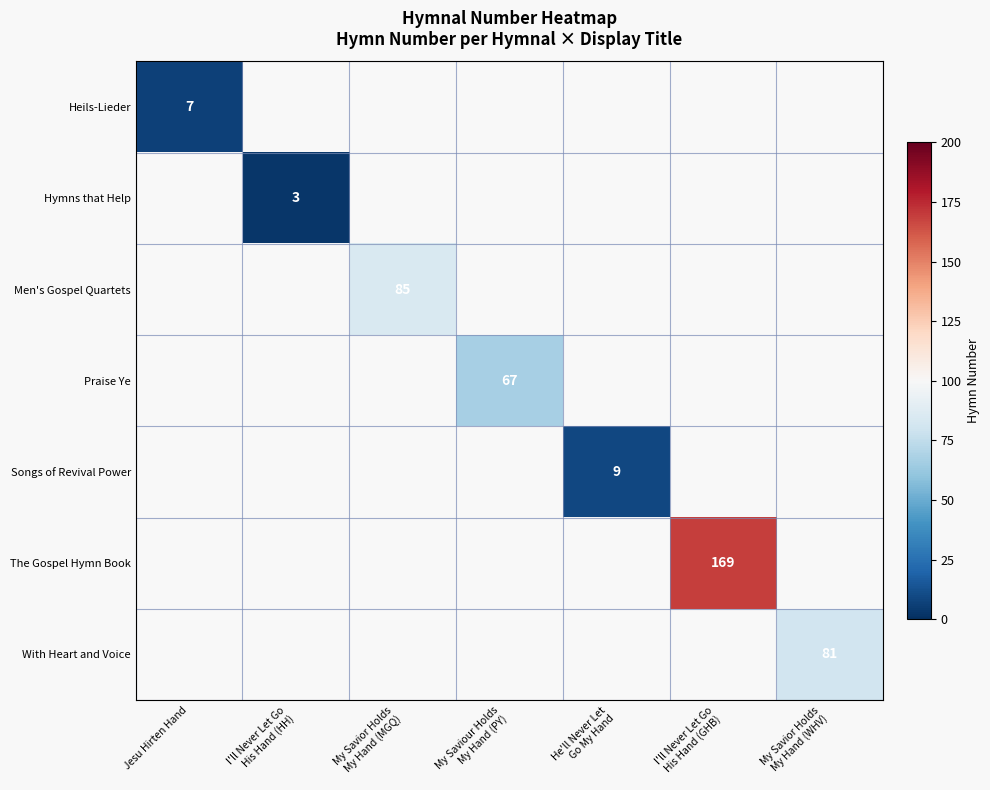

Which label corresponds to the largest value in the chart?

I'll Never Let Go
His Hand (GHB)